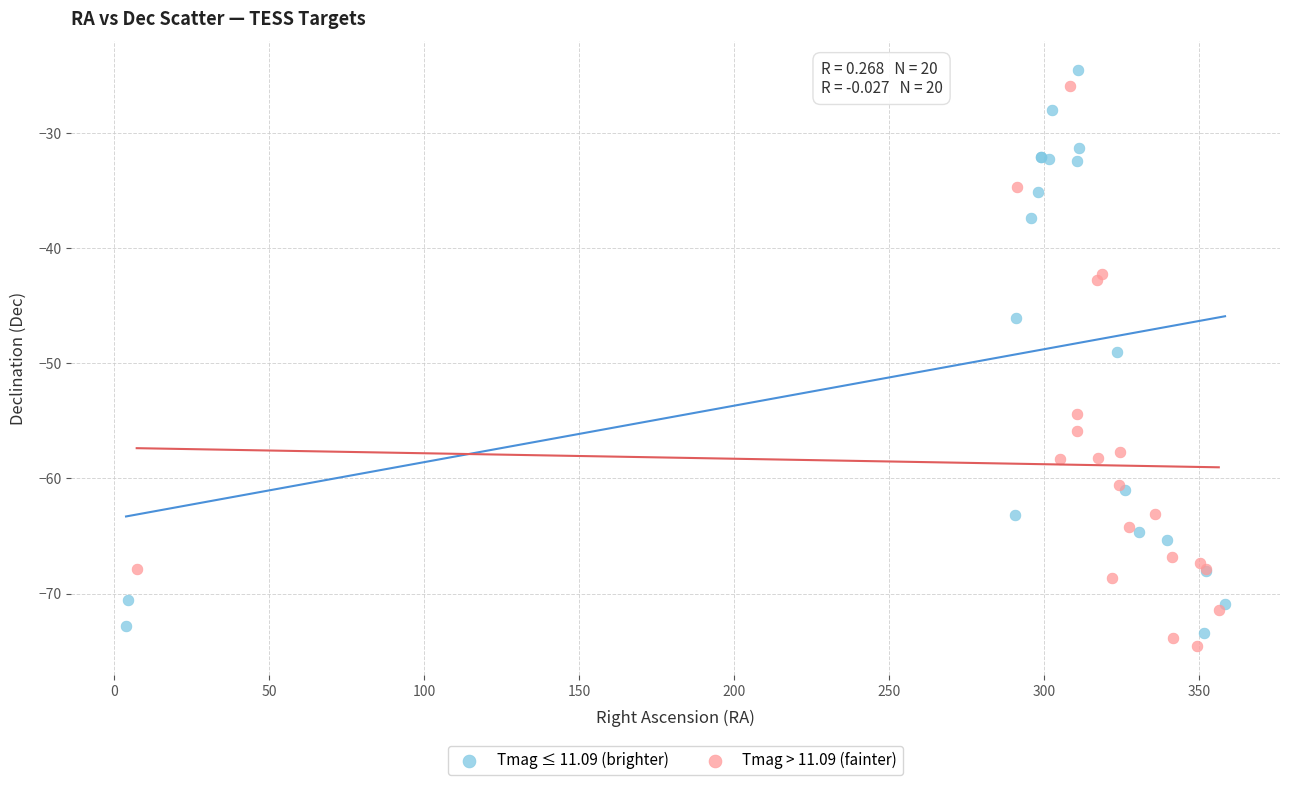

Which series contains the highest Y value?

Tmag ≤ 11.09 (brighter)